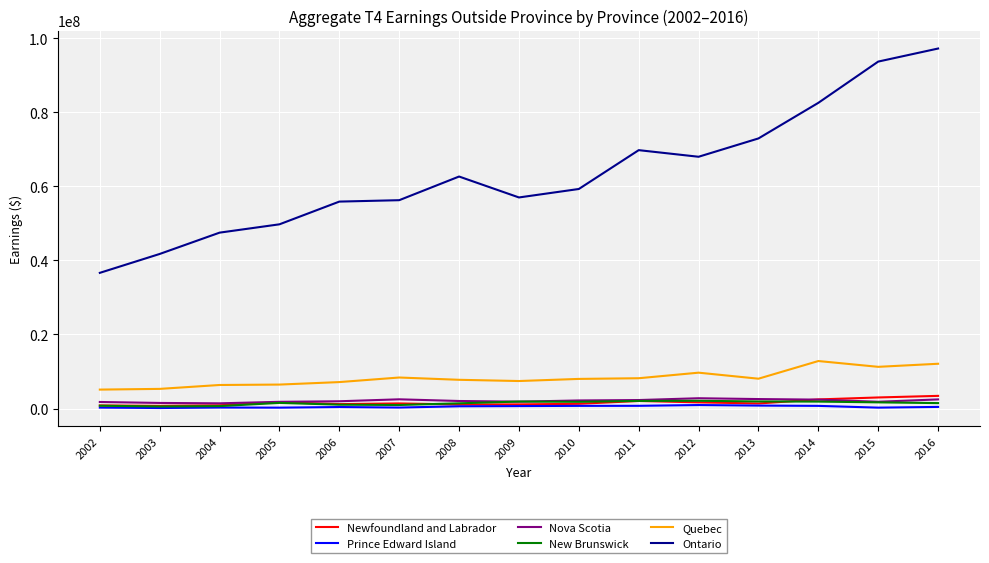

Which series has the largest total across all categories?

Ontario